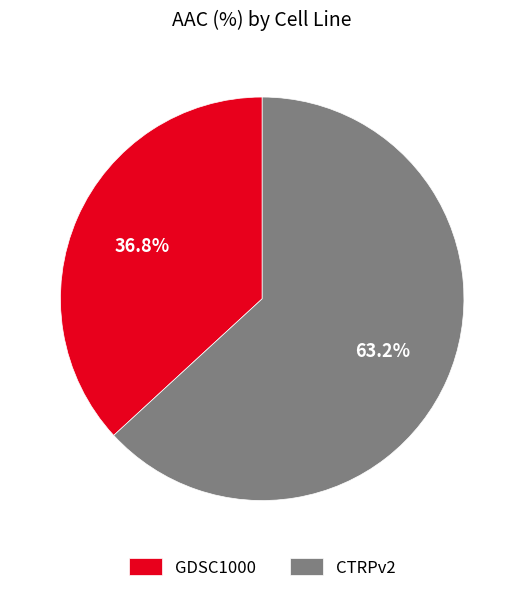

Combined, do GDSC1000 and CTRPv2 account for over 50%?

Yes